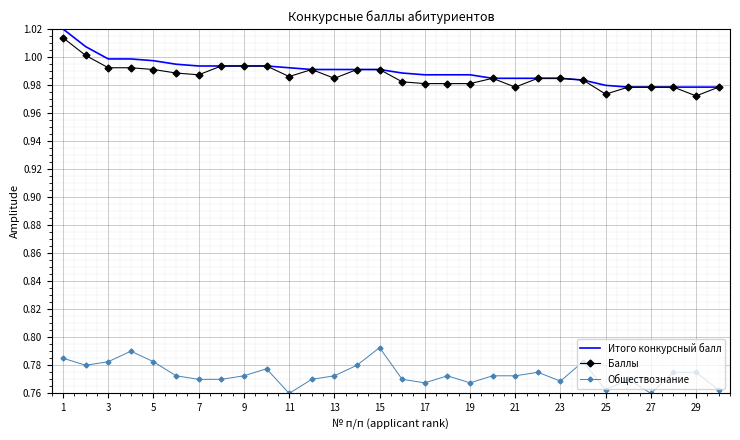

True or false: Обществознание and Баллы cross at least once.

False